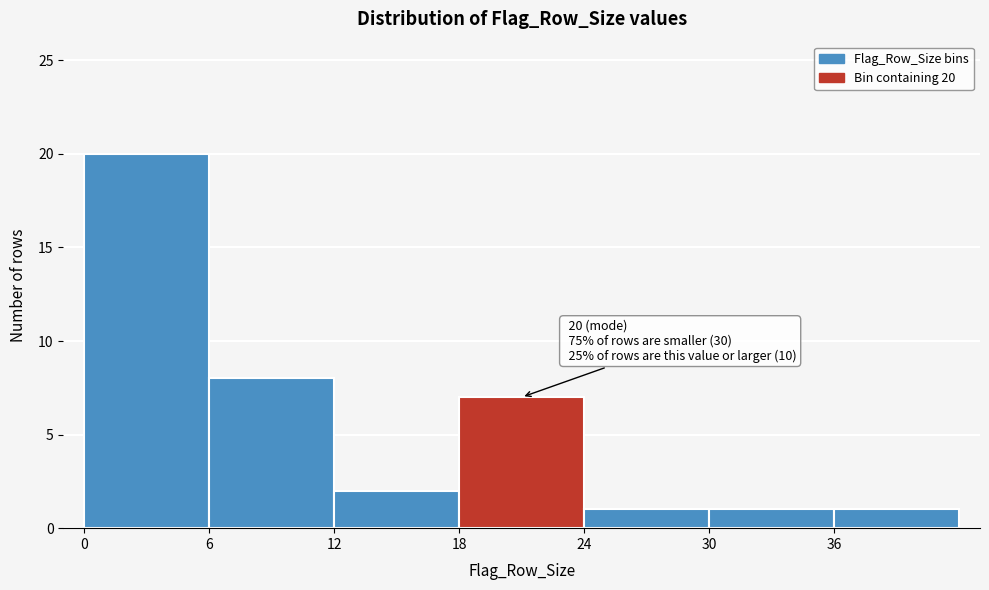

Which range on the x-axis has the tallest bar?

0 to 6